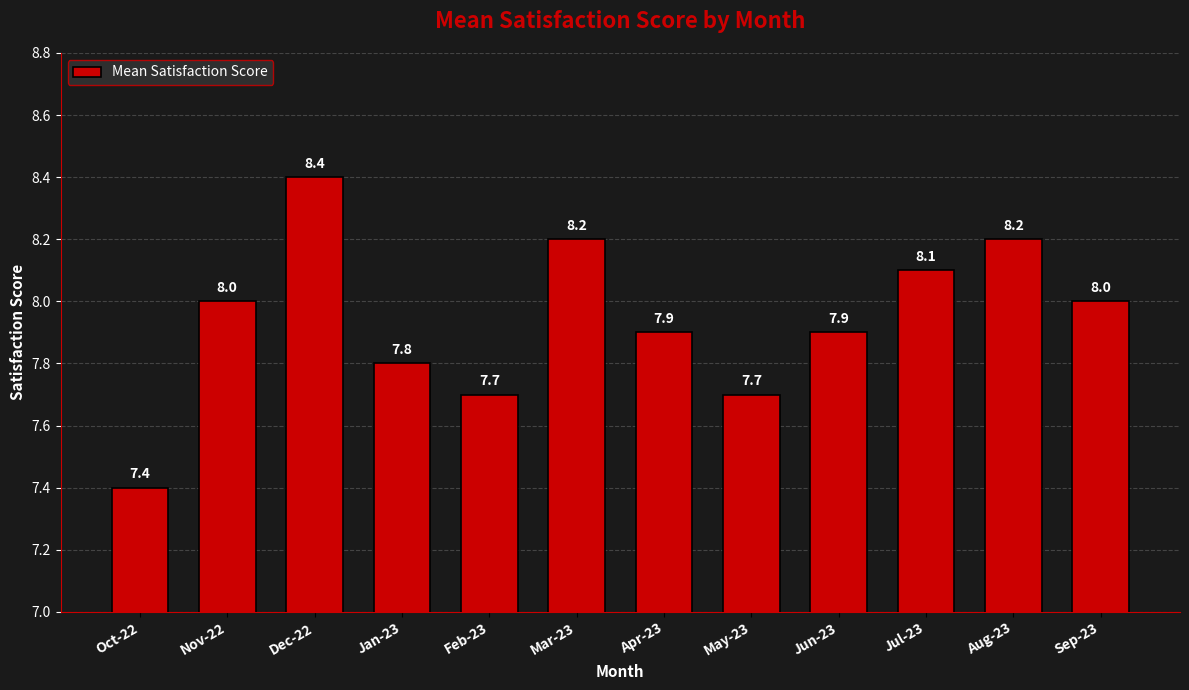

What is the label of the 3rd bar from the left?

Dec-22